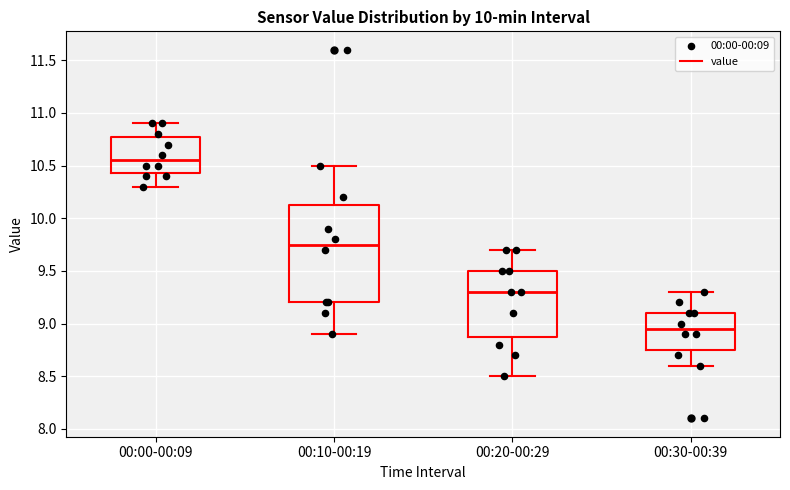

Which box has the highest median line?

00:00-00:09